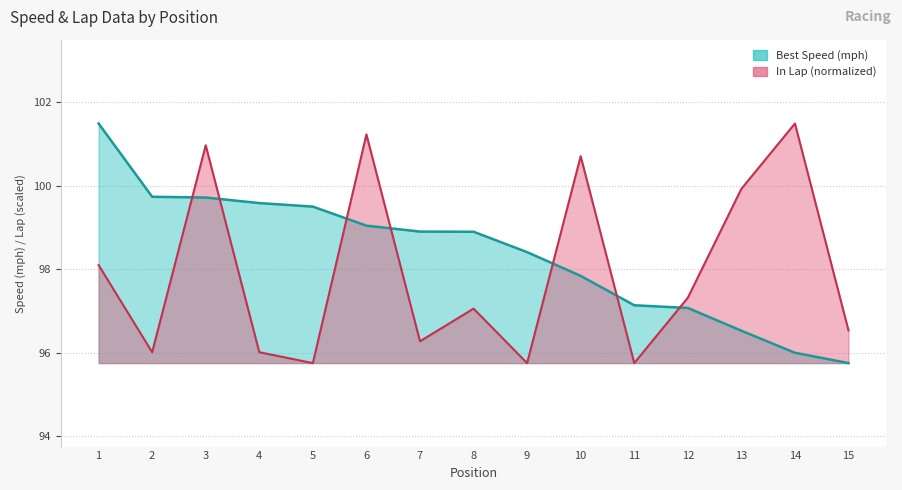

Reading right to left, extract all data points from this chart.

Best Speed: 15=95.7	14=96.0	13=96.5	12=97.1	11=97.1	10=97.8	9=98.4	8=98.9	7=98.9	6=99.0	5=99.5	4=99.6	3=99.7	2=99.7	1=101.5
In Lap: 15=96.5	14=101.5	13=99.9	12=97.3	11=95.7	10=100.7	9=95.7	8=97.1	7=96.3	6=101.2	5=95.7	4=96.0	3=101.0	2=96.0	1=98.1